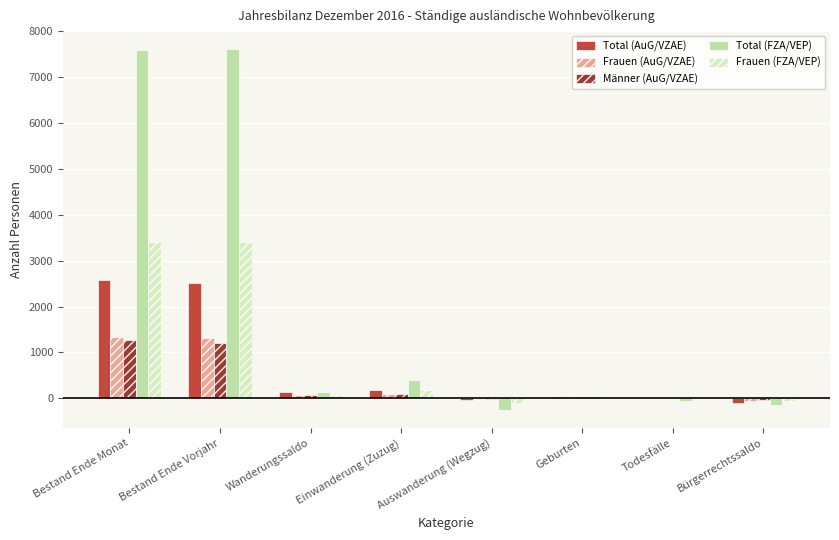

How many categories are shown in the chart?

8